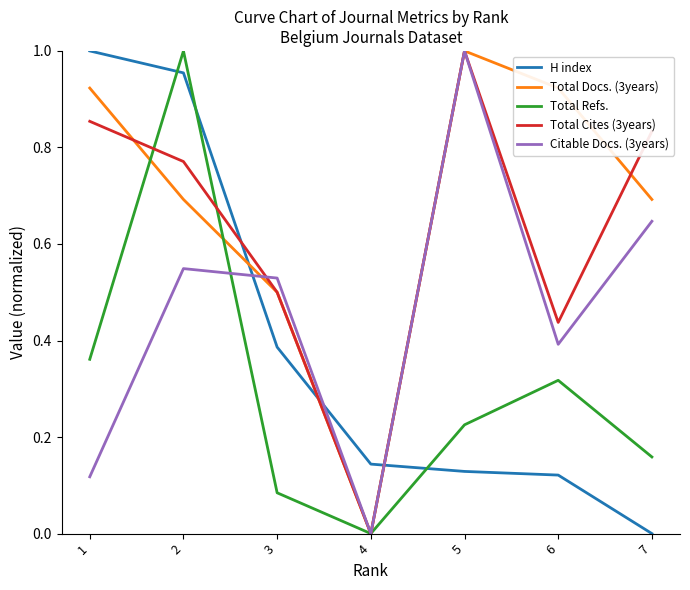

How many distinct data groups are displayed?

5